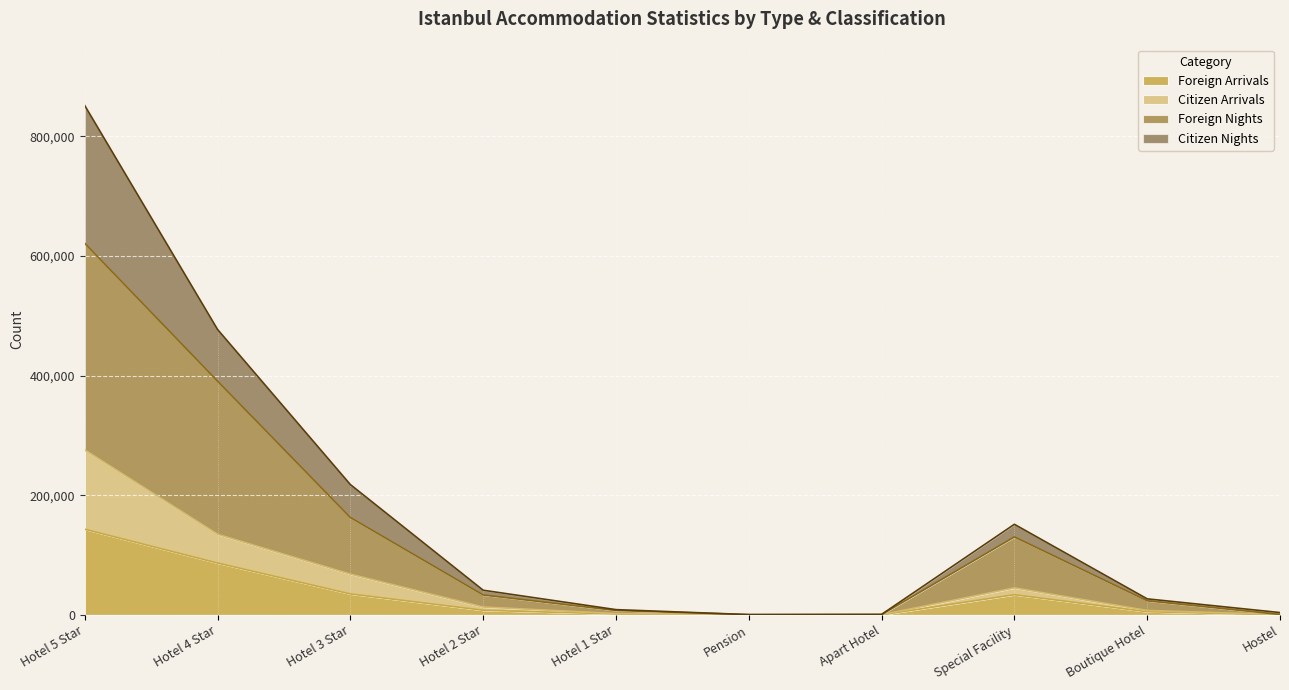

What is the total value across all series at Hotel 1 Star?

8906